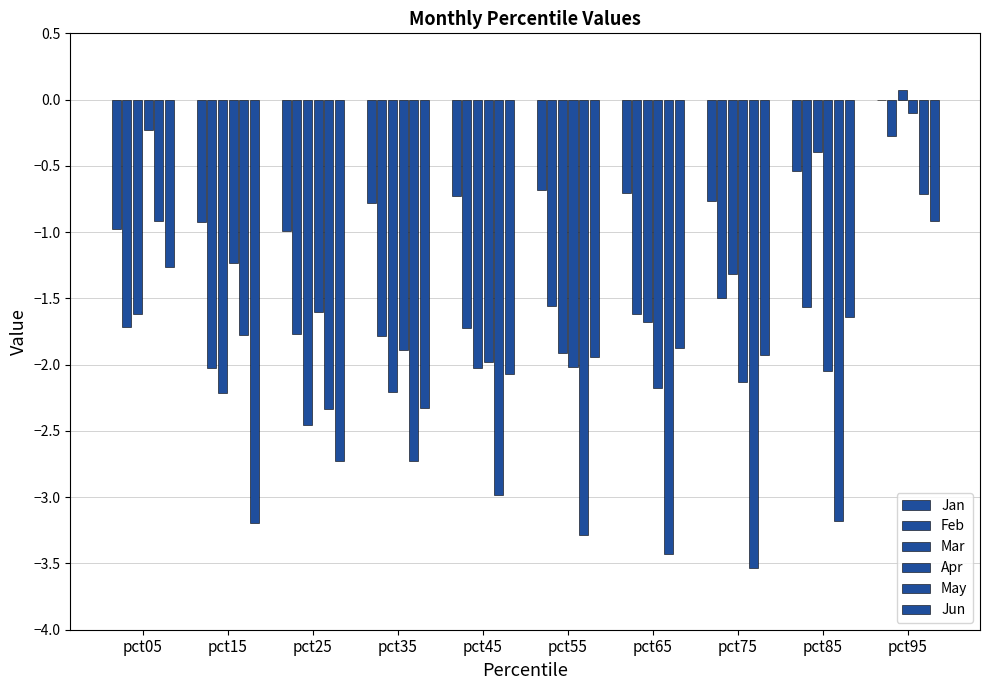

Between pct25 and pct95, which series saw the biggest shift?

Mar